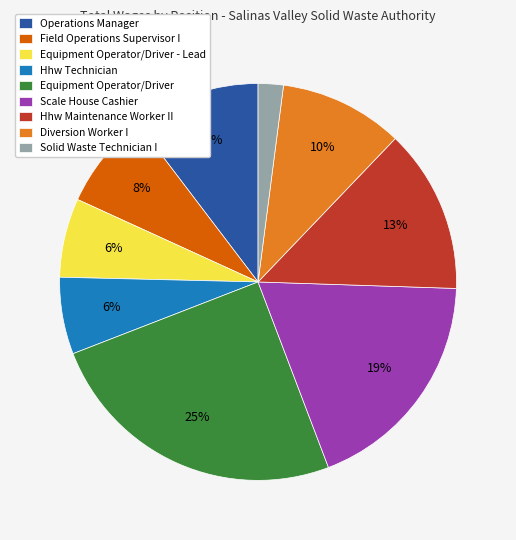

Approximately how many times larger is the value at Equipment Operator/Driver - Lead compared to Diversion Worker I?

0.6